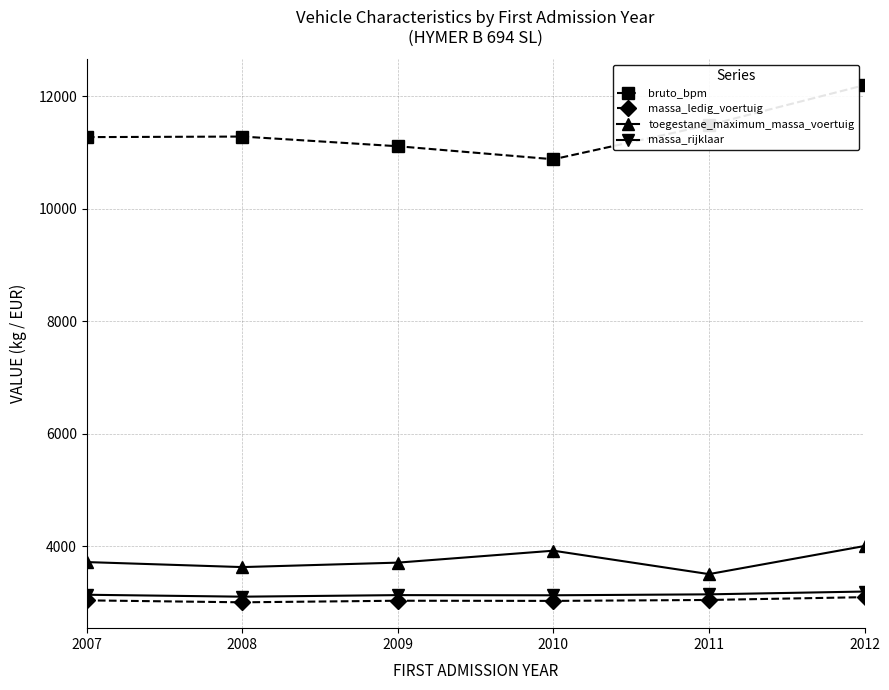

At which category is the sum across all series the highest?

2012